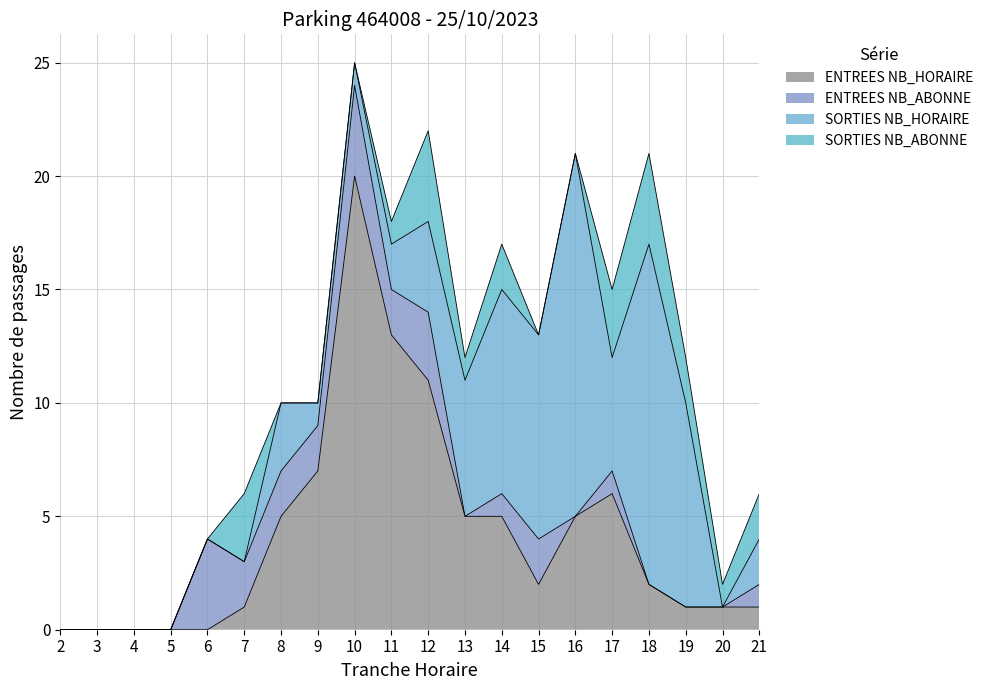

How many lines are shown in the chart?

4